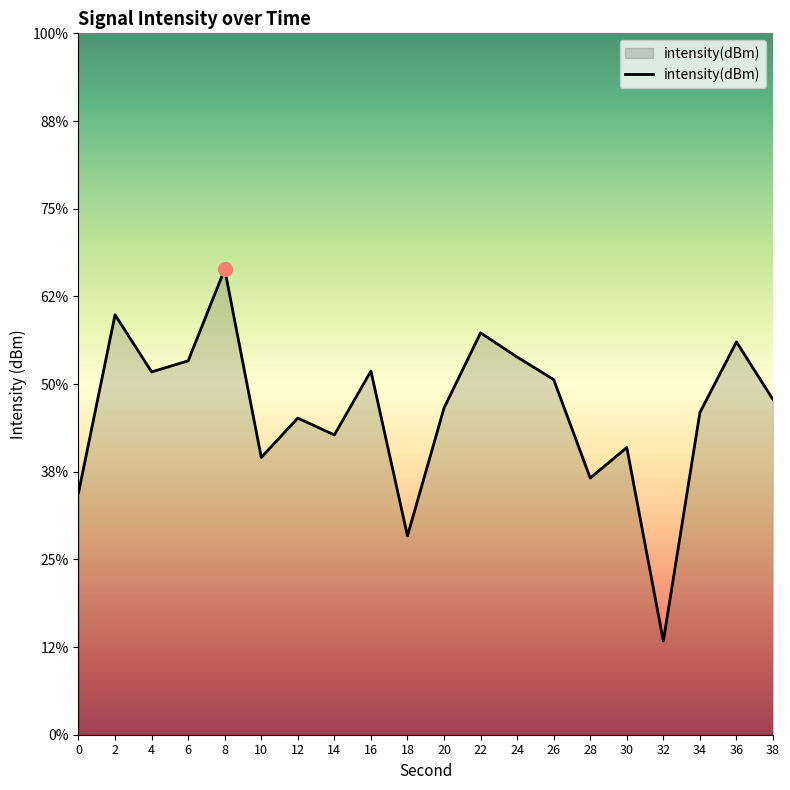

Reading left to right, transcribe all the data shown in this chart.

-136.2	-126.1	-129.3	-128.7	-123.5	-134.2	-131.9	-132.9	-129.3	-138.7	-131.4	-127.1	-128.5	-129.7	-135.4	-133.6	-144.7	-131.6	-127.6	-130.9